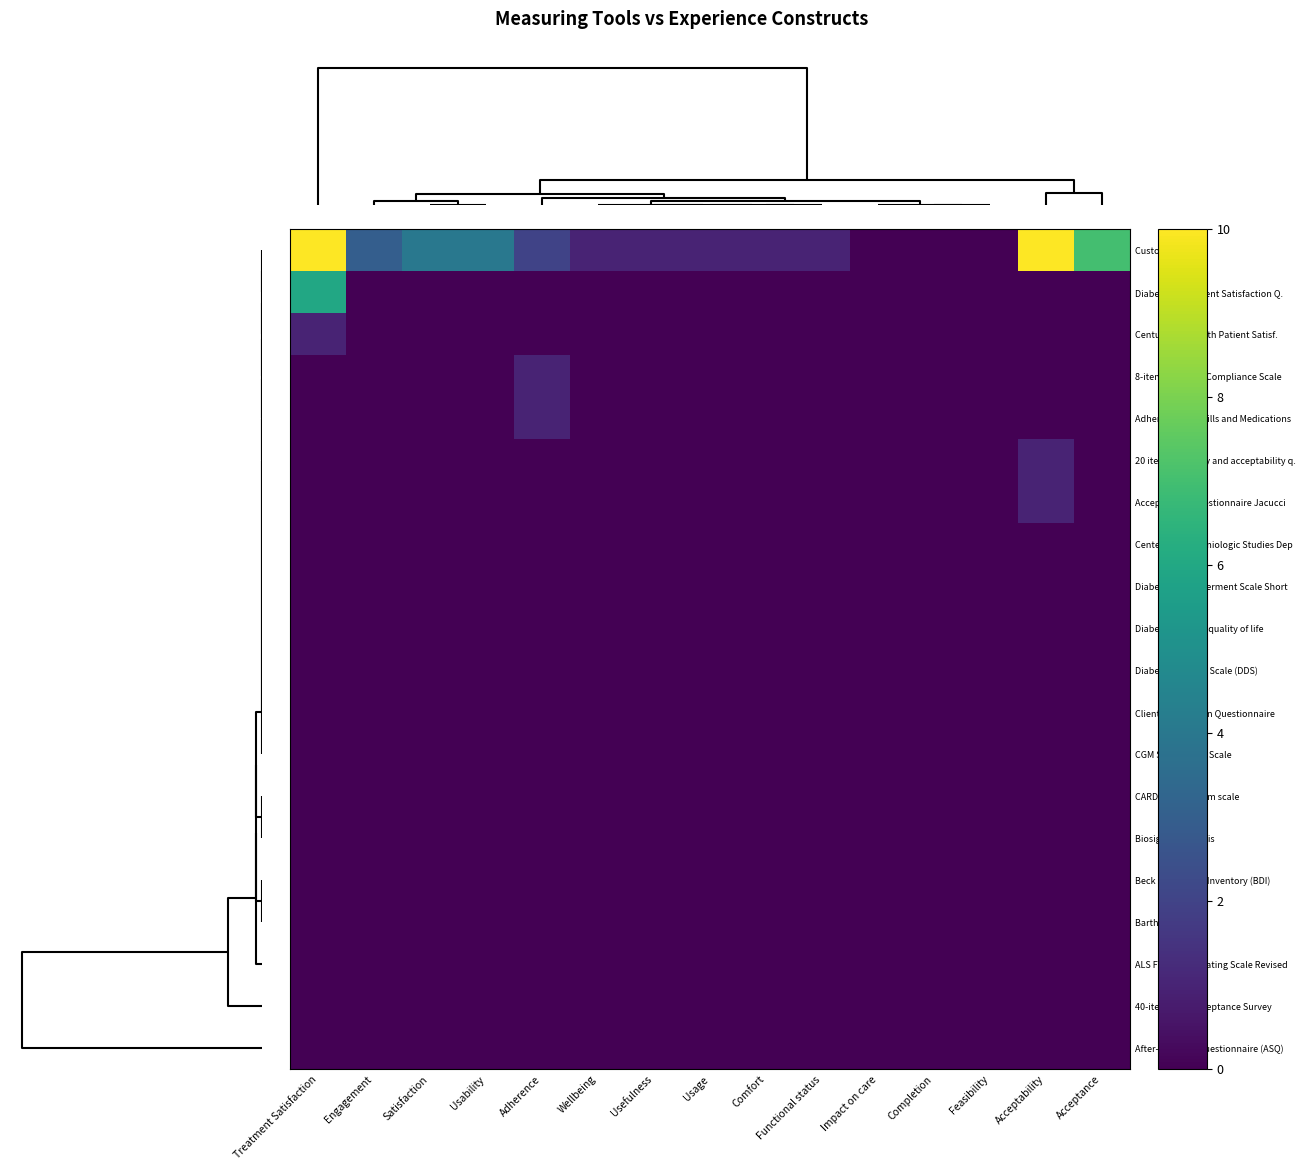

Reading left to right, what are all the values shown in this chart?

Custom survey: Treatment Satisfaction=40	Engagement=3	Satisfaction=4	Usability=4	Adherence=2	Wellbeing=1	Usefulness=1	Usage=1	Comfort=1	Functional status=1	Impact on care=0	Completion=0	Feasibility=0	Acceptability=10	Acceptance=7
Diabetes Treatment Satisfaction Q.: Treatment Satisfaction=6	Engagement=0	Satisfaction=0	Usability=0	Adherence=0	Wellbeing=0	Usefulness=0	Usage=0	Comfort=0	Functional status=0	Impact on care=0	Completion=0	Feasibility=0	Acceptability=0	Acceptance=0
Centura Telehealth Patient Satisf.: Treatment Satisfaction=1	Engagement=0	Satisfaction=0	Usability=0	Adherence=0	Wellbeing=0	Usefulness=0	Usage=0	Comfort=0	Functional status=0	Impact on care=0	Completion=0	Feasibility=0	Acceptability=0	Acceptance=0
8-item Hill-Bone Compliance Scale: Treatment Satisfaction=0	Engagement=0	Satisfaction=0	Usability=0	Adherence=1	Wellbeing=0	Usefulness=0	Usage=0	Comfort=0	Functional status=0	Impact on care=0	Completion=0	Feasibility=0	Acceptability=0	Acceptance=0
Adherence to Refills and Medications: Treatment Satisfaction=0	Engagement=0	Satisfaction=0	Usability=0	Adherence=1	Wellbeing=0	Usefulness=0	Usage=0	Comfort=0	Functional status=0	Impact on care=0	Completion=0	Feasibility=0	Acceptability=0	Acceptance=0
20 item feasibility and acceptability q.: Treatment Satisfaction=0	Engagement=0	Satisfaction=0	Usability=0	Adherence=0	Wellbeing=0	Usefulness=0	Usage=0	Comfort=0	Functional status=0	Impact on care=0	Completion=0	Feasibility=0	Acceptability=1	Acceptance=0
Acceptability questionnaire Jacucci: Treatment Satisfaction=0	Engagement=0	Satisfaction=0	Usability=0	Adherence=0	Wellbeing=0	Usefulness=0	Usage=0	Comfort=0	Functional status=0	Impact on care=0	Completion=0	Feasibility=0	Acceptability=1	Acceptance=0
Center for Epidemiologic Studies Dep: Treatment Satisfaction=0	Engagement=0	Satisfaction=0	Usability=0	Adherence=0	Wellbeing=0	Usefulness=0	Usage=0	Comfort=0	Functional status=0	Impact on care=0	Completion=0	Feasibility=0	Acceptability=0	Acceptance=0
Diabetes Empowerment Scale Short: Treatment Satisfaction=0	Engagement=0	Satisfaction=0	Usability=0	Adherence=0	Wellbeing=0	Usefulness=0	Usage=0	Comfort=0	Functional status=0	Impact on care=0	Completion=0	Feasibility=0	Acceptability=0	Acceptance=0
Diabetes specific quality of life: Treatment Satisfaction=0	Engagement=0	Satisfaction=0	Usability=0	Adherence=0	Wellbeing=0	Usefulness=0	Usage=0	Comfort=0	Functional status=0	Impact on care=0	Completion=0	Feasibility=0	Acceptability=0	Acceptance=0
Diabetes Distress Scale (DDS): Treatment Satisfaction=0	Engagement=0	Satisfaction=0	Usability=0	Adherence=0	Wellbeing=0	Usefulness=0	Usage=0	Comfort=0	Functional status=0	Impact on care=0	Completion=0	Feasibility=0	Acceptability=0	Acceptance=0
Client Satisfaction Questionnaire: Treatment Satisfaction=0	Engagement=0	Satisfaction=0	Usability=0	Adherence=0	Wellbeing=0	Usefulness=0	Usage=0	Comfort=0	Functional status=0	Impact on care=0	Completion=0	Feasibility=0	Acceptability=0	Acceptance=0
CGM Satisfaction Scale: Treatment Satisfaction=0	Engagement=0	Satisfaction=0	Usability=0	Adherence=0	Wellbeing=0	Usefulness=0	Usage=0	Comfort=0	Functional status=0	Impact on care=0	Completion=0	Feasibility=0	Acceptability=0	Acceptance=0
CARDIOSATIS team scale: Treatment Satisfaction=0	Engagement=0	Satisfaction=0	Usability=0	Adherence=0	Wellbeing=0	Usefulness=0	Usage=0	Comfort=0	Functional status=0	Impact on care=0	Completion=0	Feasibility=0	Acceptability=0	Acceptance=0
Biosignals analysis: Treatment Satisfaction=0	Engagement=0	Satisfaction=0	Usability=0	Adherence=0	Wellbeing=0	Usefulness=0	Usage=0	Comfort=0	Functional status=0	Impact on care=0	Completion=0	Feasibility=0	Acceptability=0	Acceptance=0
Beck Depression Inventory (BDI): Treatment Satisfaction=0	Engagement=0	Satisfaction=0	Usability=0	Adherence=0	Wellbeing=0	Usefulness=0	Usage=0	Comfort=0	Functional status=0	Impact on care=0	Completion=0	Feasibility=0	Acceptability=0	Acceptance=0
Barthel Index: Treatment Satisfaction=0	Engagement=0	Satisfaction=0	Usability=0	Adherence=0	Wellbeing=0	Usefulness=0	Usage=0	Comfort=0	Functional status=0	Impact on care=0	Completion=0	Feasibility=0	Acceptability=0	Acceptance=0
ALS Functional Rating Scale Revised: Treatment Satisfaction=0	Engagement=0	Satisfaction=0	Usability=0	Adherence=0	Wellbeing=0	Usefulness=0	Usage=0	Comfort=0	Functional status=0	Impact on care=0	Completion=0	Feasibility=0	Acceptability=0	Acceptance=0
40-item eICU Acceptance Survey: Treatment Satisfaction=0	Engagement=0	Satisfaction=0	Usability=0	Adherence=0	Wellbeing=0	Usefulness=0	Usage=0	Comfort=0	Functional status=0	Impact on care=0	Completion=0	Feasibility=0	Acceptability=0	Acceptance=0
After-Scenario Questionnaire (ASQ): Treatment Satisfaction=0	Engagement=0	Satisfaction=0	Usability=0	Adherence=0	Wellbeing=0	Usefulness=0	Usage=0	Comfort=0	Functional status=0	Impact on care=0	Completion=0	Feasibility=0	Acceptability=0	Acceptance=0